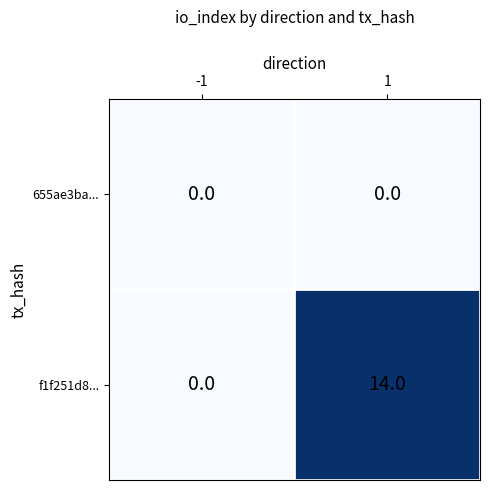

The value of f1f251d8... at -1 is 5. True or false?

False